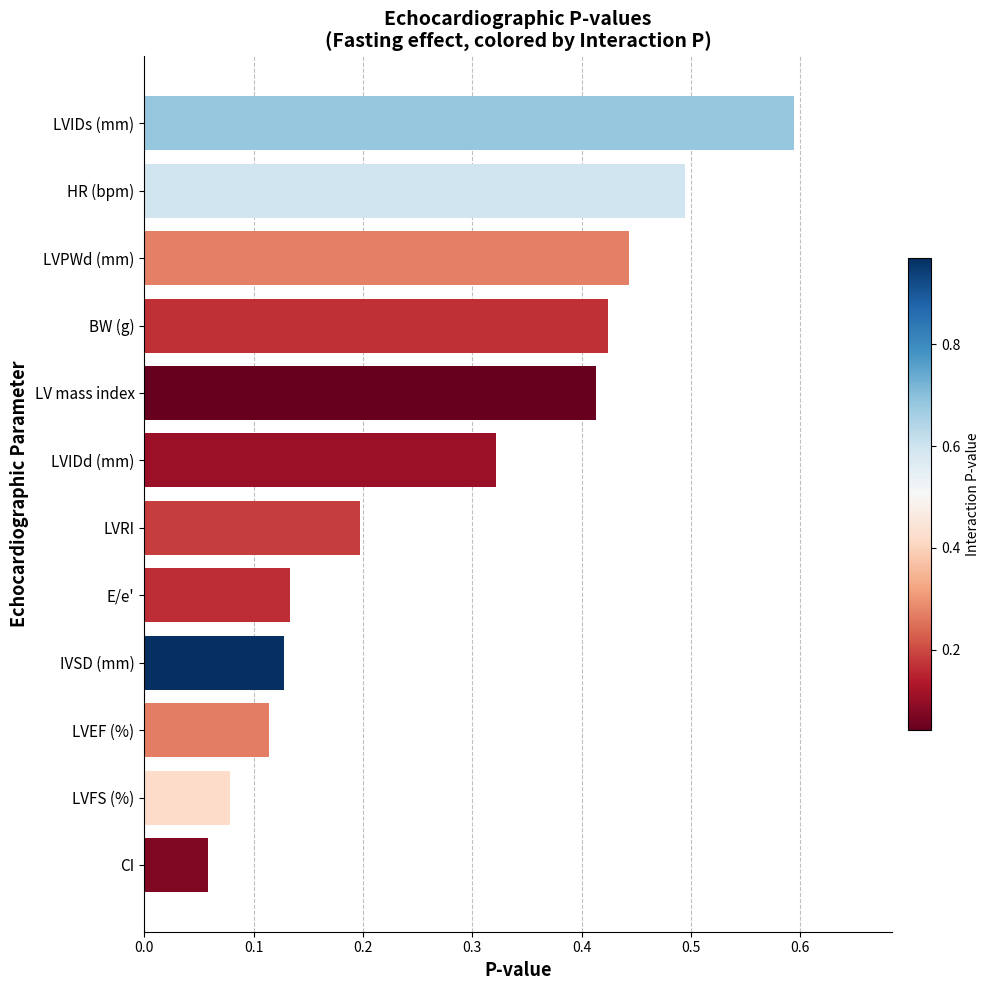

List the labels in order of value, largest first.

LVIDs (mm), HR (bpm), LVPWd (mm), BW (g), LV mass index, LVIDd (mm), LVRI, E/e', IVSD (mm), LVEF (%), LVFS (%), CI